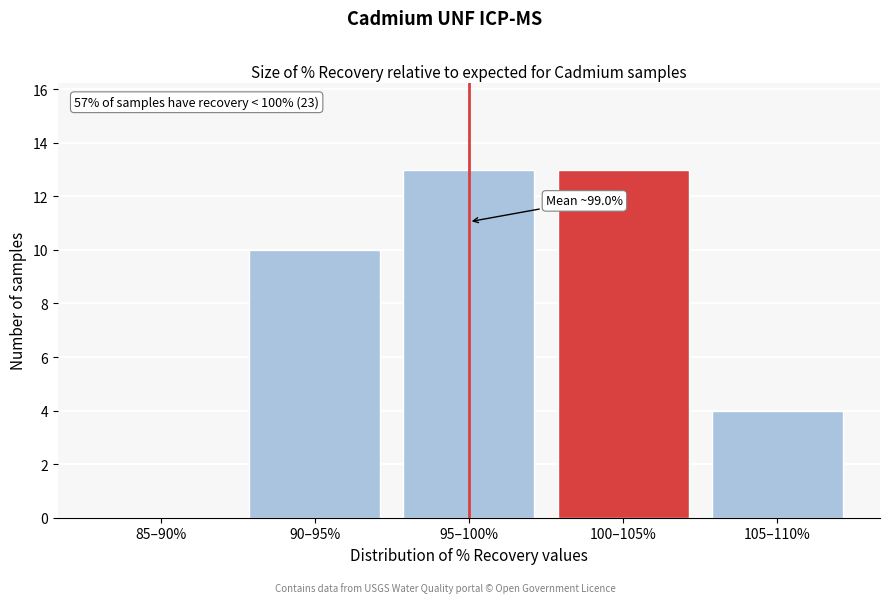

Reading left to right, extract all data points from this chart.

85–90%=0	90–95%=10	95–100%=13	100–105%=13	105–110%=4